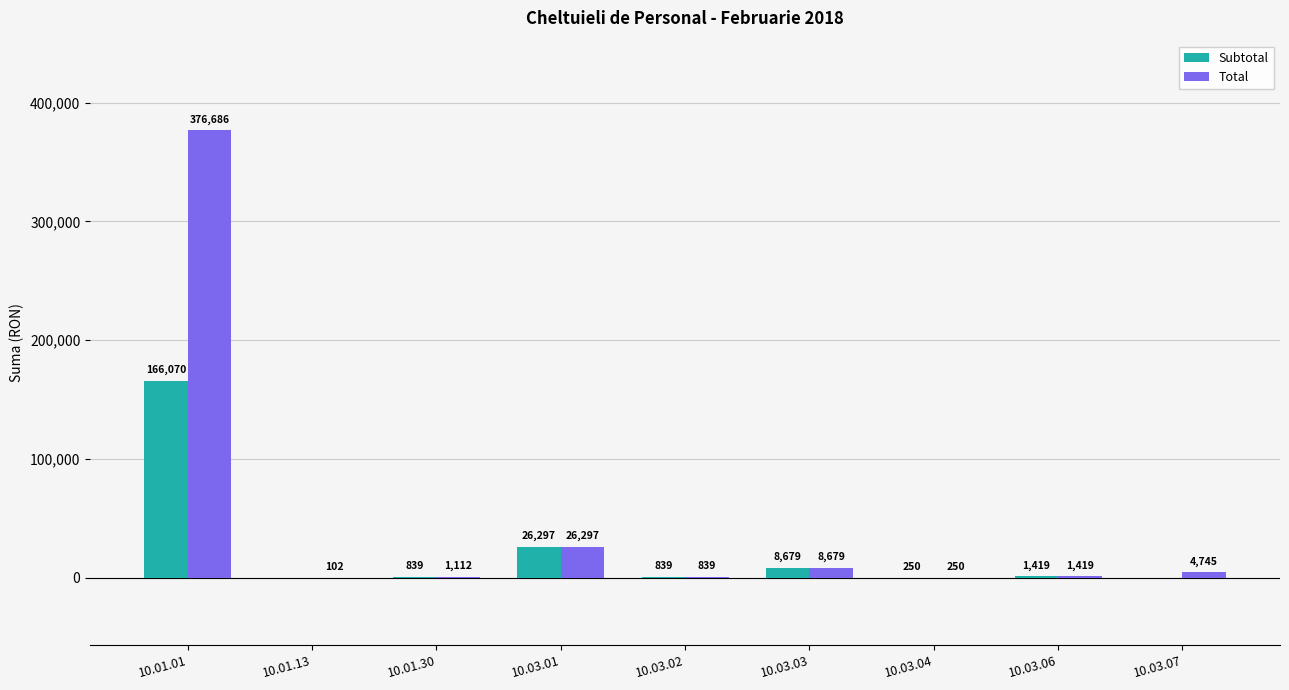

How many groups of bars are there?

9